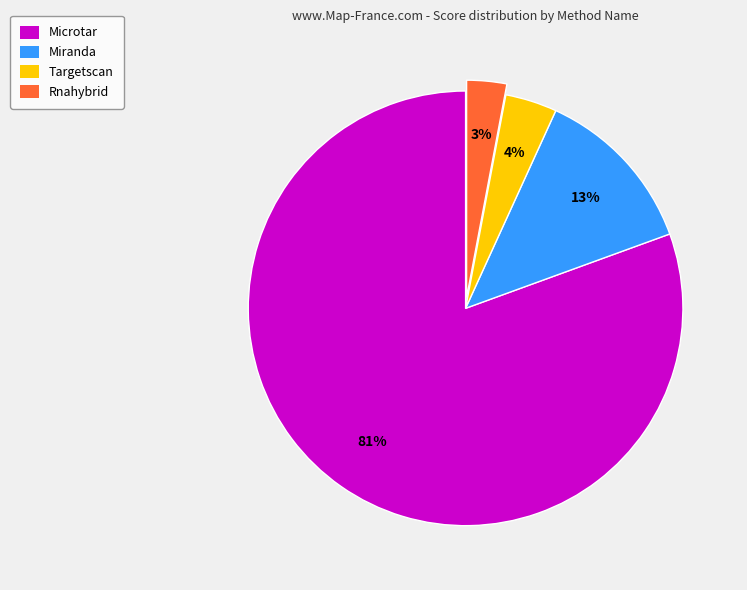

Which slice is the smallest?

Rnahybrid